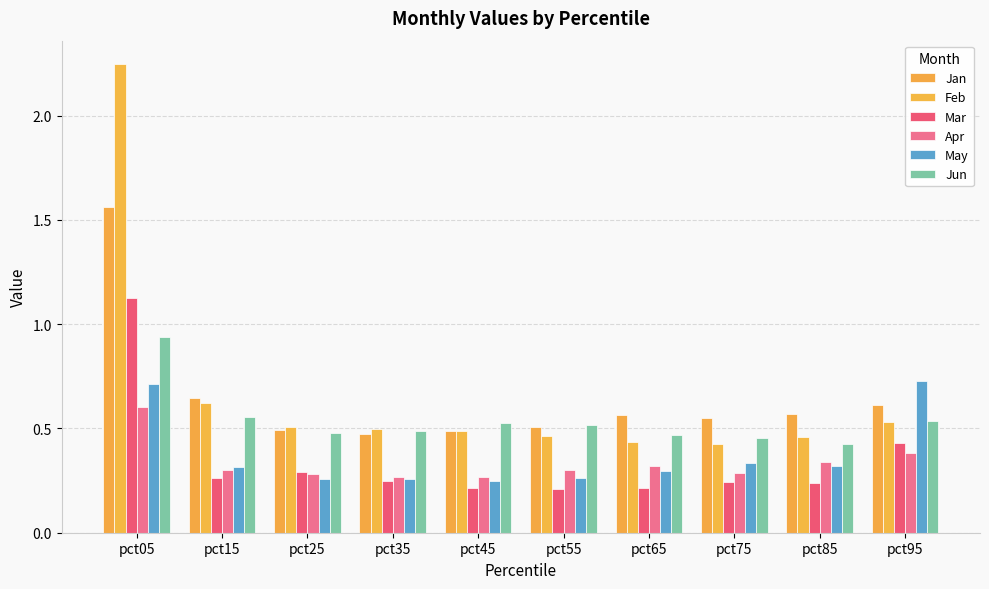

Reading left to right, extract all data points from this chart.

Jan: pct05=1.6	pct15=0.6	pct25=0.5	pct35=0.5	pct45=0.5	pct55=0.5	pct65=0.6	pct75=0.6	pct85=0.6	pct95=0.6
Feb: pct05=2.2	pct15=0.6	pct25=0.5	pct35=0.5	pct45=0.5	pct55=0.5	pct65=0.4	pct75=0.4	pct85=0.5	pct95=0.5
Mar: pct05=1.1	pct15=0.3	pct25=0.3	pct35=0.2	pct45=0.2	pct55=0.2	pct65=0.2	pct75=0.2	pct85=0.2	pct95=0.4
Apr: pct05=0.6	pct15=0.3	pct25=0.3	pct35=0.3	pct45=0.3	pct55=0.3	pct65=0.3	pct75=0.3	pct85=0.3	pct95=0.4
May: pct05=0.7	pct15=0.3	pct25=0.3	pct35=0.3	pct45=0.2	pct55=0.3	pct65=0.3	pct75=0.3	pct85=0.3	pct95=0.7
Jun: pct05=0.9	pct15=0.6	pct25=0.5	pct35=0.5	pct45=0.5	pct55=0.5	pct65=0.5	pct75=0.5	pct85=0.4	pct95=0.5